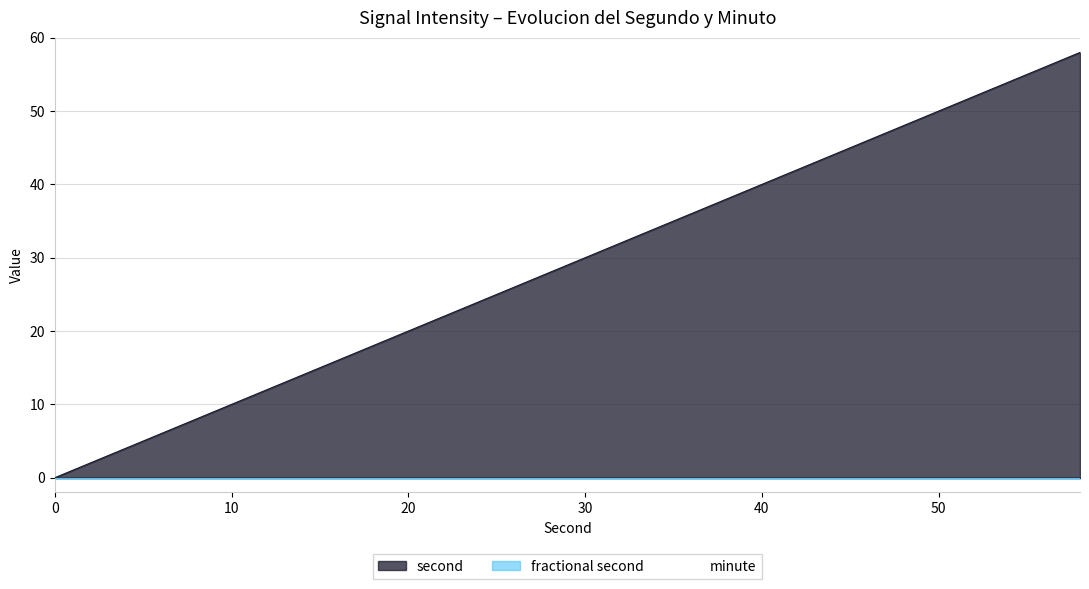

What is the spread (max minus min) of values at 58?

58